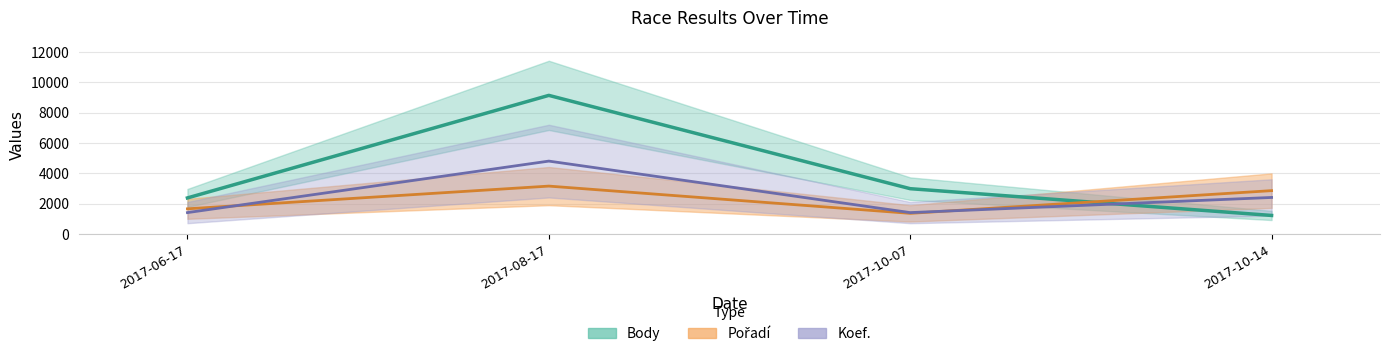

Is the value of Koef. at 2017-10-14 greater than the value of Body at 2017-08-17?

No